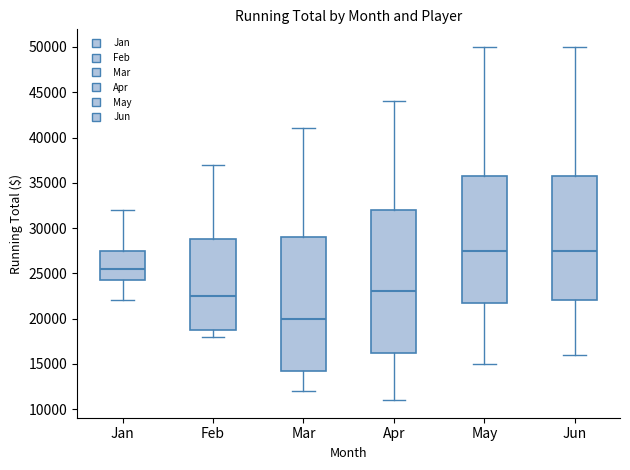

Which box is the tallest, from its lower edge to its upper edge?

Apr